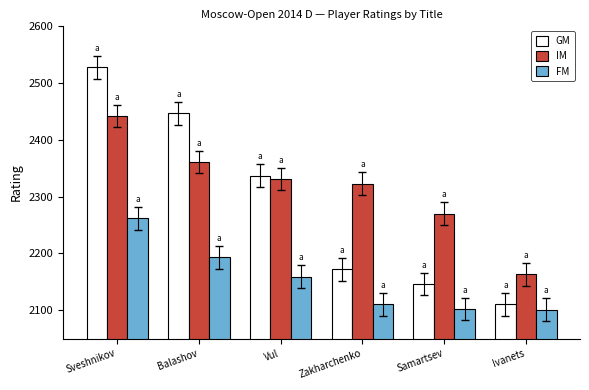

What are all the series names shown in the legend?

GM, IM, FM